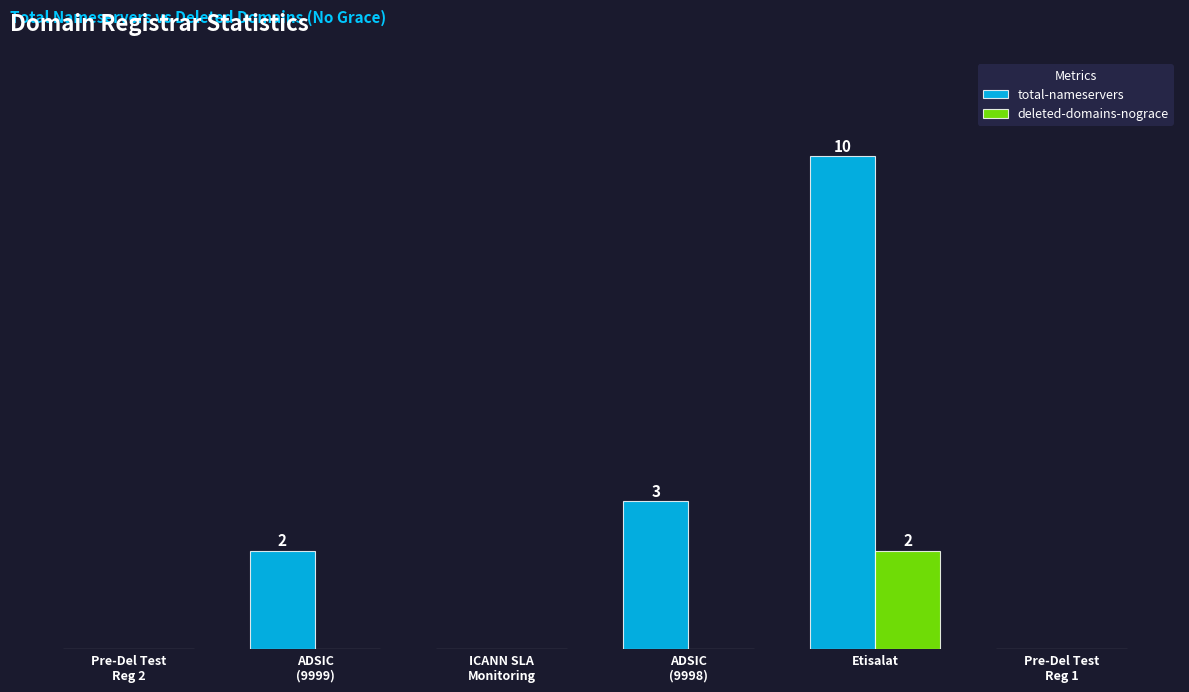

At which category is the sum across all series the highest?

Etisalat